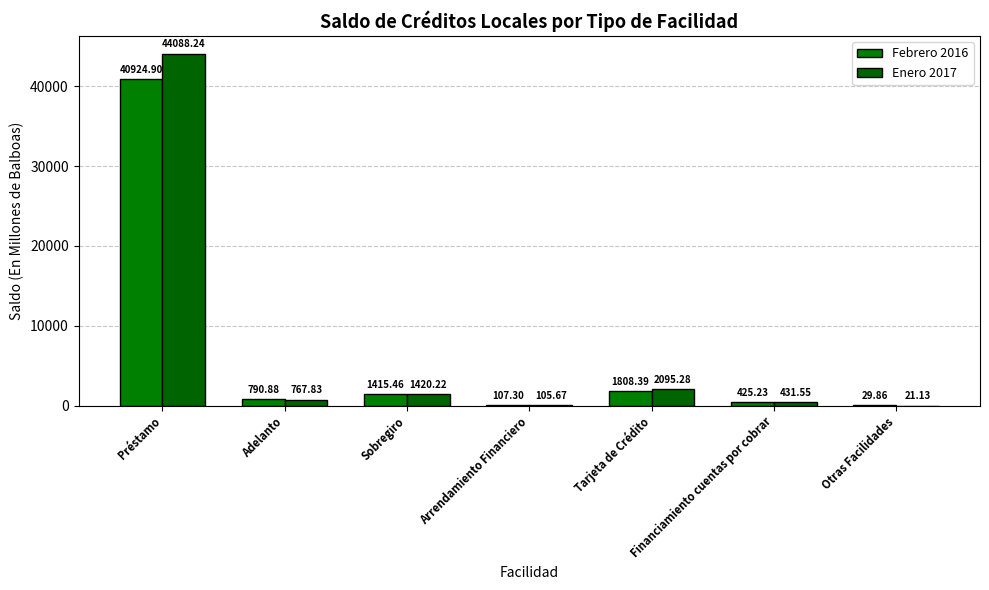

What is the value of the Enero 2017 bar at the 6th from the left?

431.6